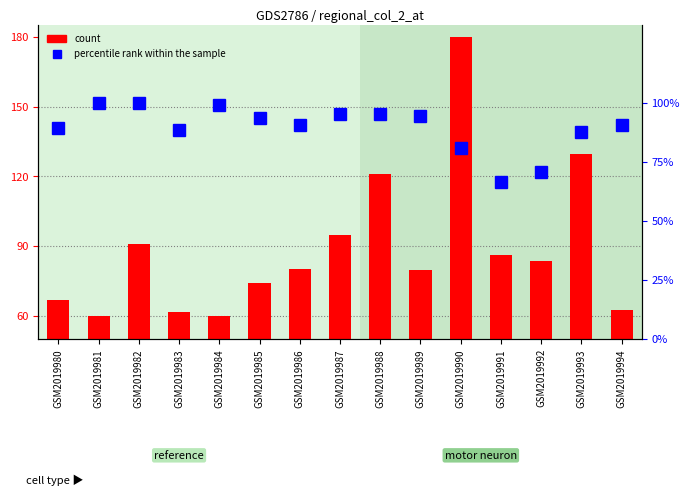

Reading right to left, list all the values displayed in this chart.

count: 62.4	129.8	83.6	86.2	180.0	79.6	121.2	95.0	80.0	74.3	60.1	61.7	91.0	60.0	66.7
percentile rank within the sample: 90.9	87.9	70.9	66.4	81.2	94.6	95.3	95.4	90.6	93.9	99.4	88.5	100.0	100.0	89.6